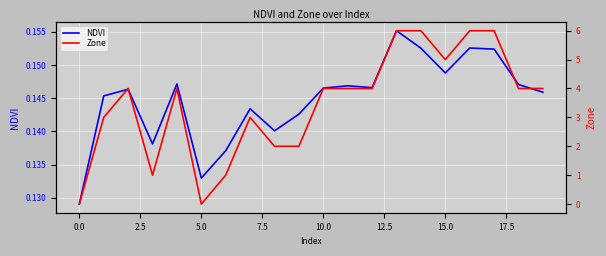

Reading left to right, extract all data points from this chart.

NDVI: 0.1	0.1	0.1	0.1	0.1	0.1	0.1	0.1	0.1	0.1	0.1	0.1	0.1	0.2	0.2	0.1	0.2	0.2	0.1	0.1
Zone: 0.0	3.0	4.0	1.0	4.0	0.0	1.0	3.0	2.0	2.0	4.0	4.0	4.0	6.0	6.0	5.0	6.0	6.0	4.0	4.0